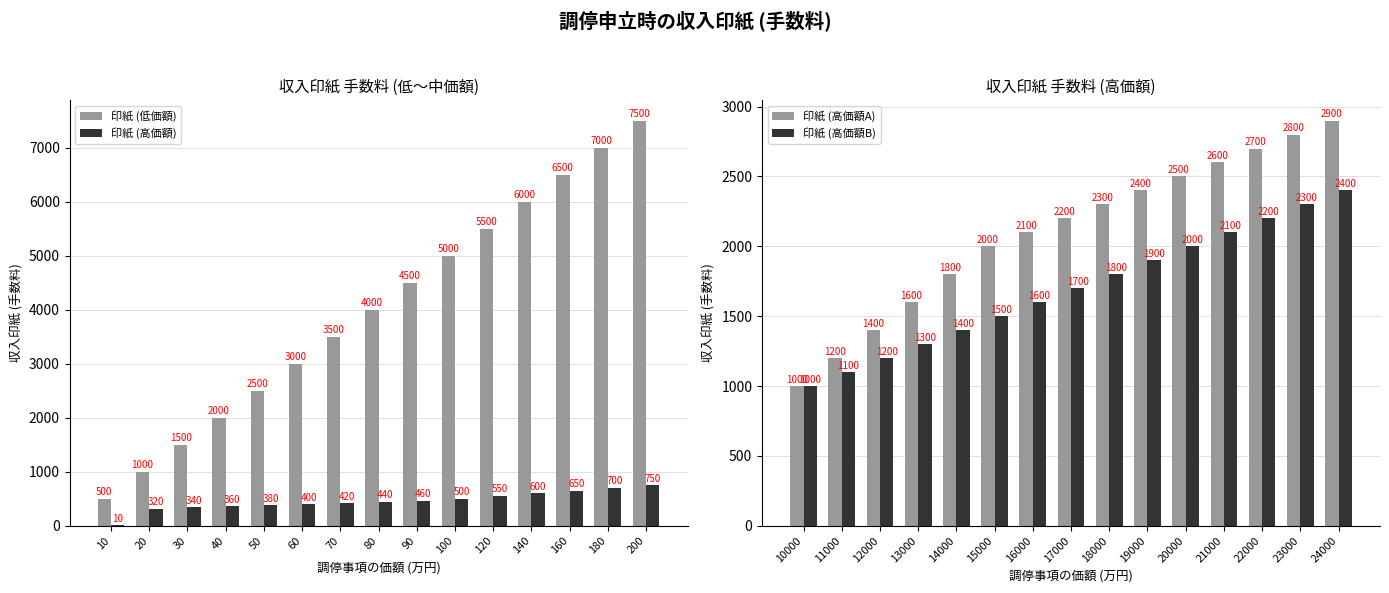

Where is 印紙 (低価額) nearest to the value 4000?

80